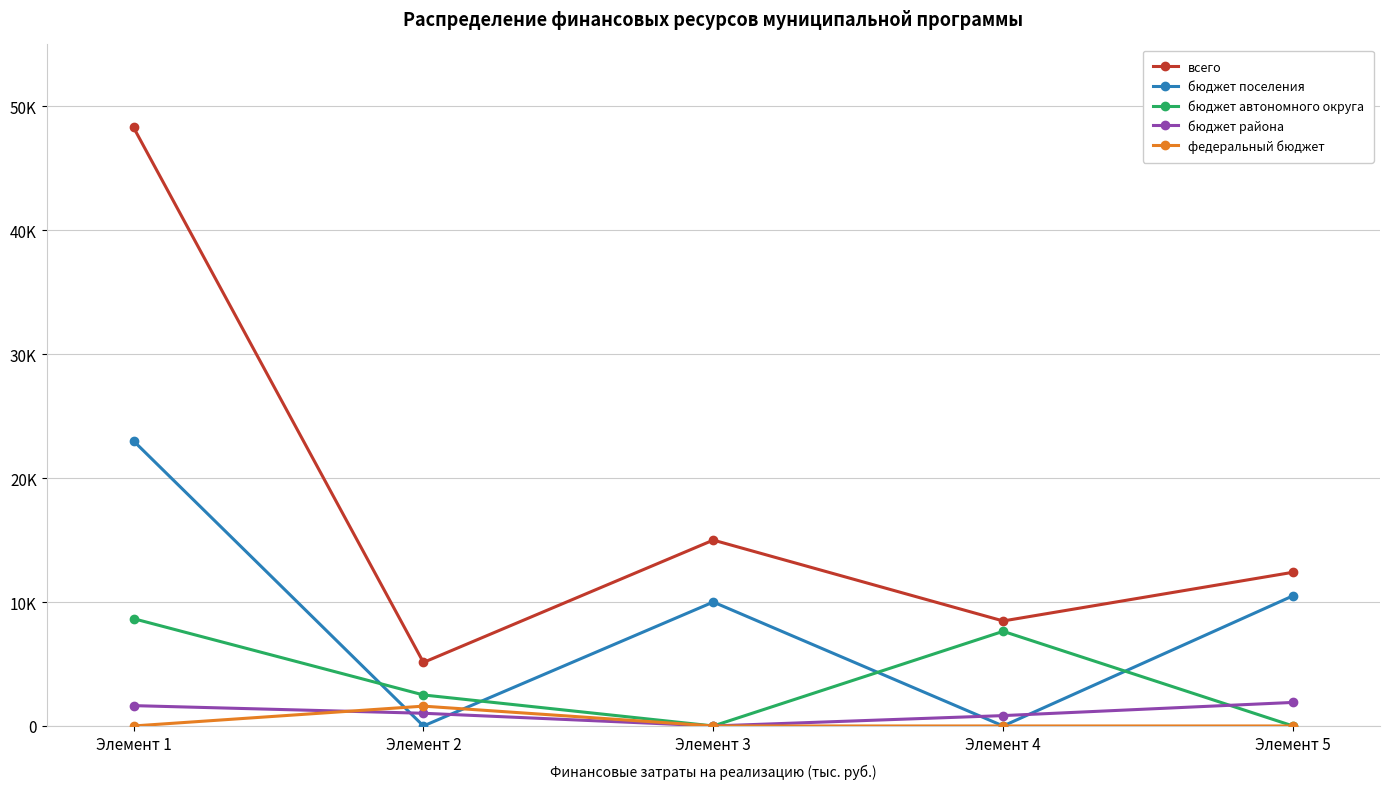

True or false: бюджет поселения and бюджет района intersect in this chart.

True